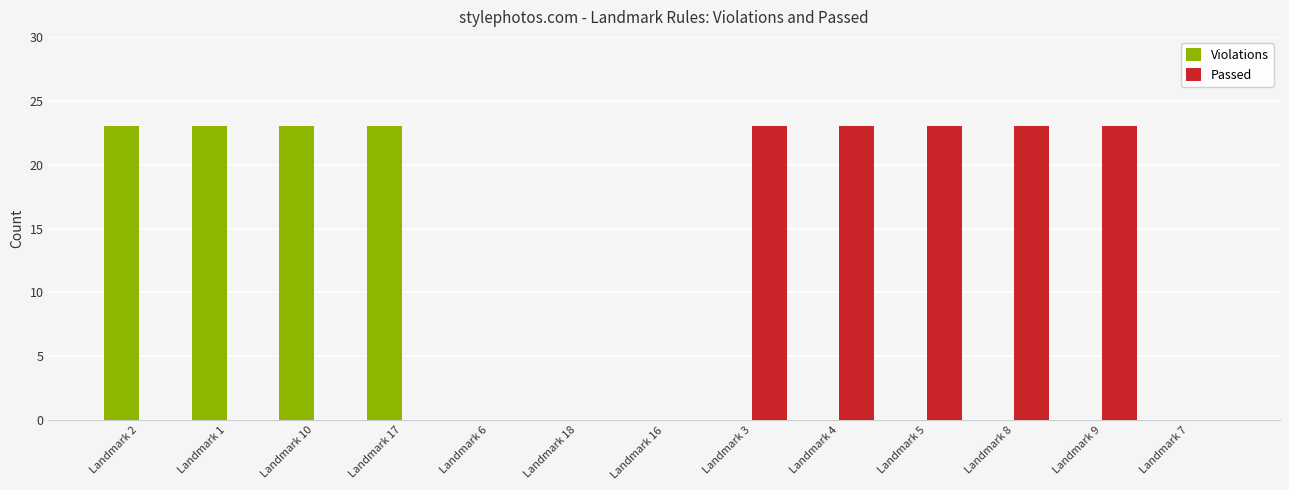

Does the chart contain stacked bars?

No